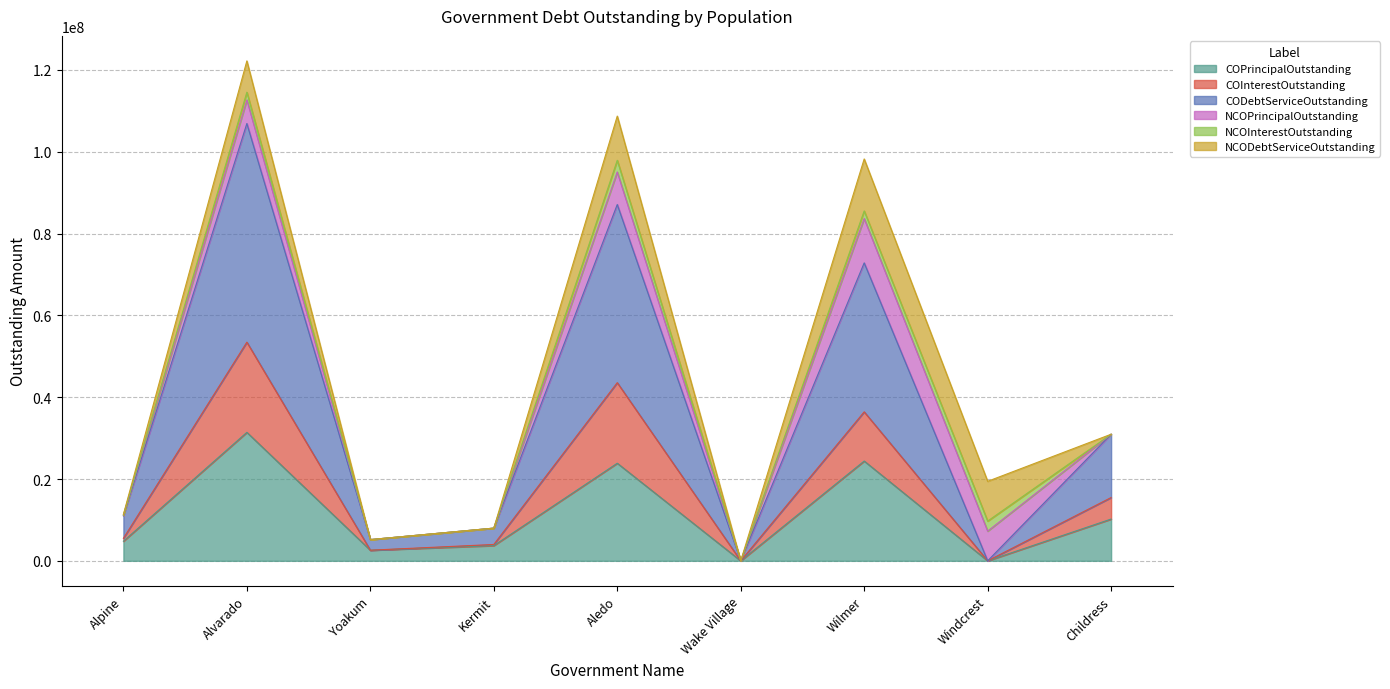

What is the maximum value for COPrincipalOutstanding?

31410000.0